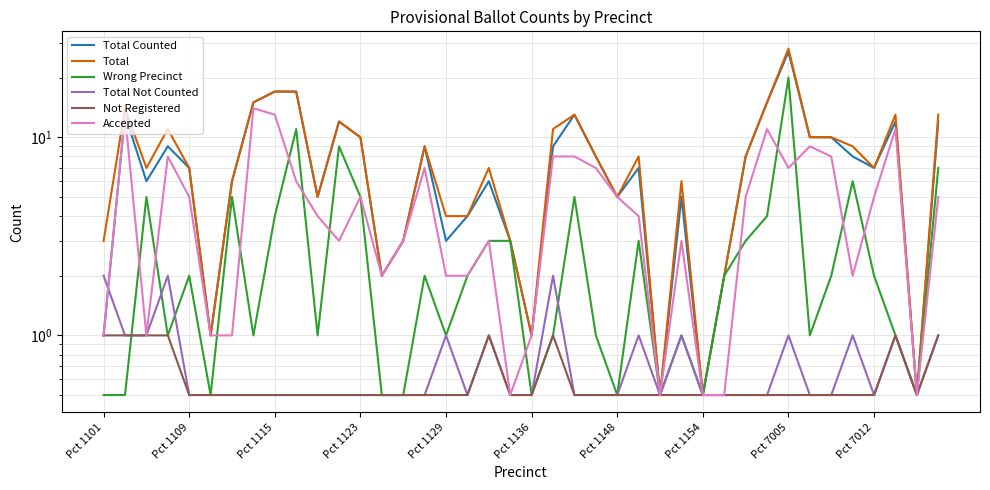

Which has a higher value, 36 or 29?

36